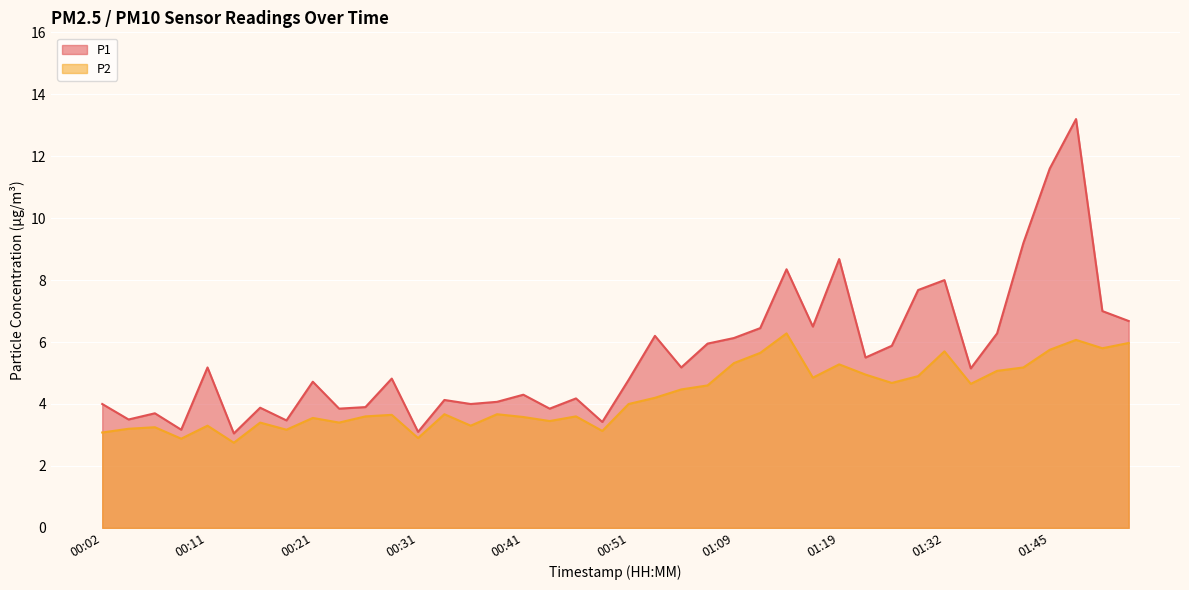

Is it true that P2 equals 5.5 at 00:02?

False